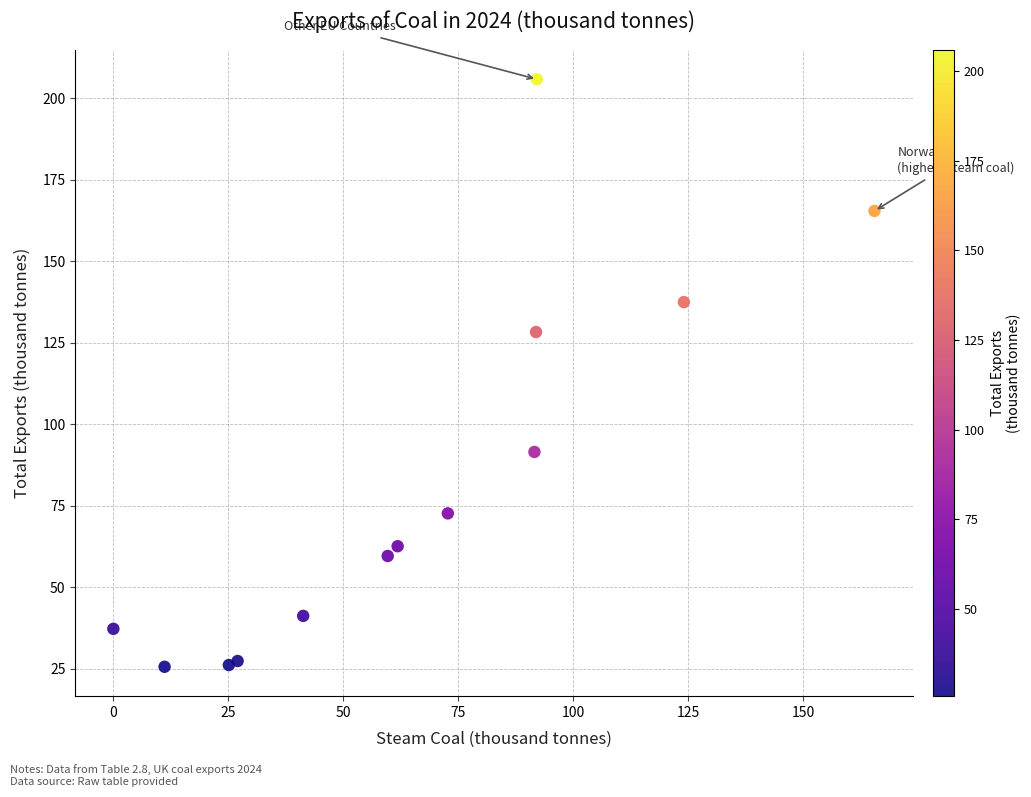

What is the range of Y values (max minus min)?

180.2